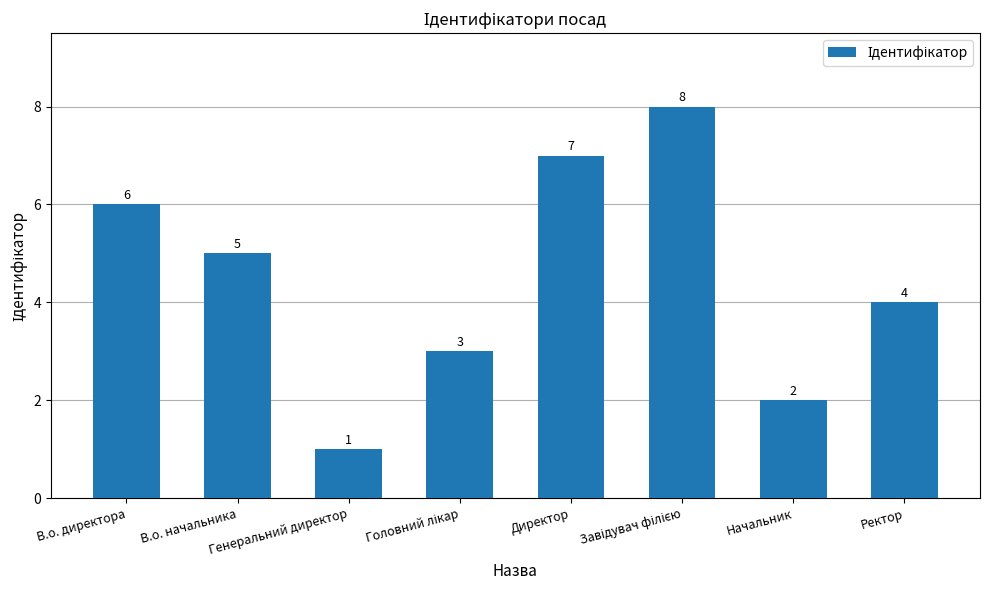

Reading left to right, transcribe all the data shown in this chart.

6	5	1	3	7	8	2	4